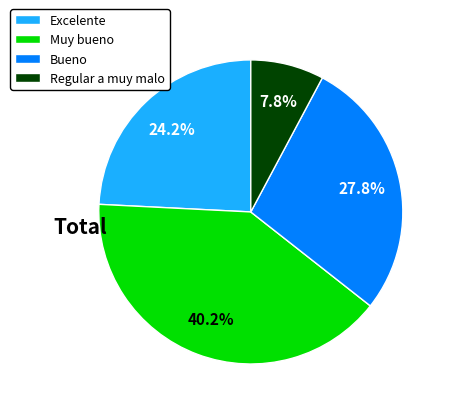

True or false: Bueno accounts for 42% of the total.

False